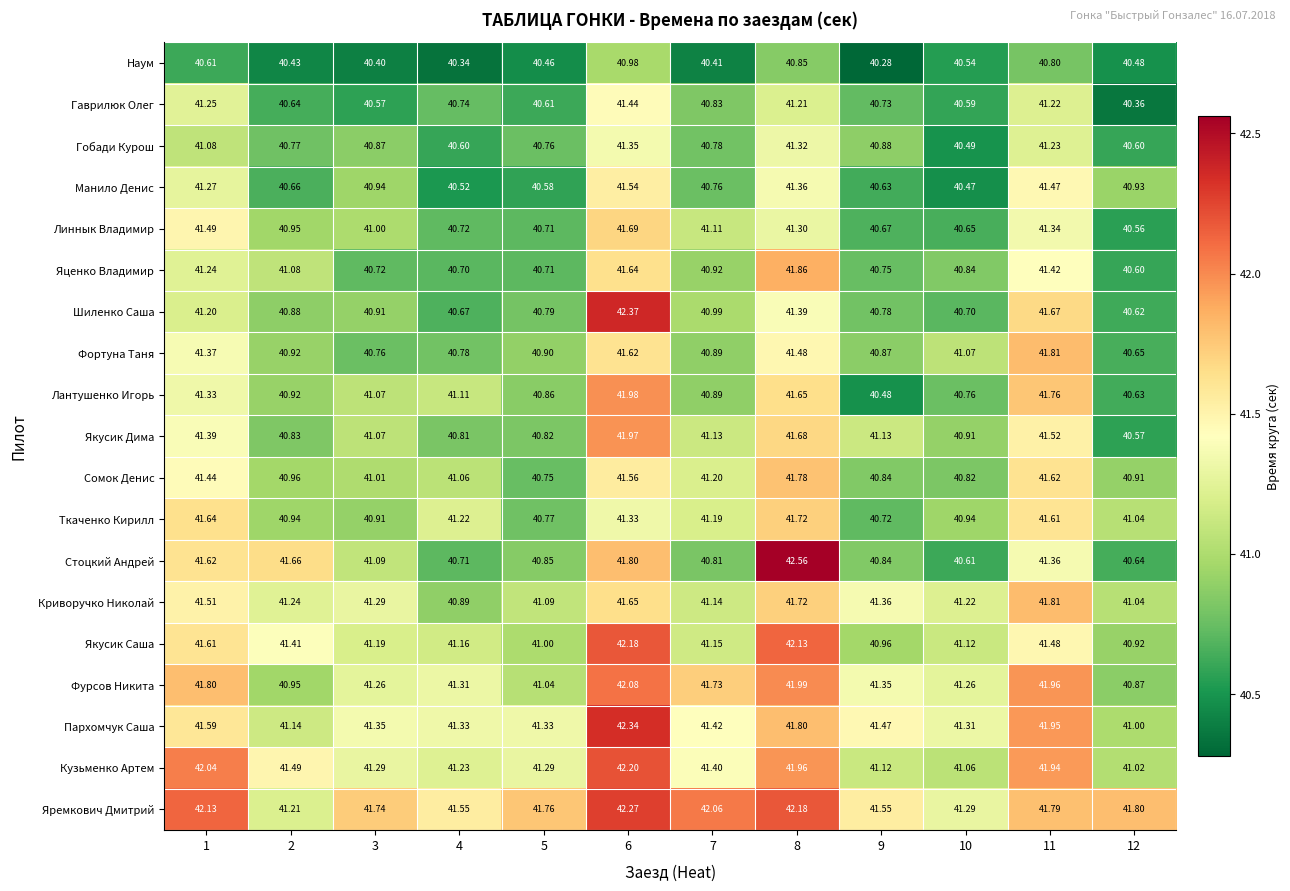

Rank the series at 1 from lowest to highest value.

Наум, Гобади Курош, Шиленко Саша, Яценко Владимир, Гаврилюк Олег, Манило Денис, Лантушенко Игорь, Фортуна Таня, Якусик Дима, Сомок Денис, Линнык Владимир, Криворучко Николай, Пархомчук Саша, Якусик Саша, Стоцкий Андрей, Ткаченко Кирилл, Фурсов Никита, Кузьменко Артем, Яремкович Дмитрий